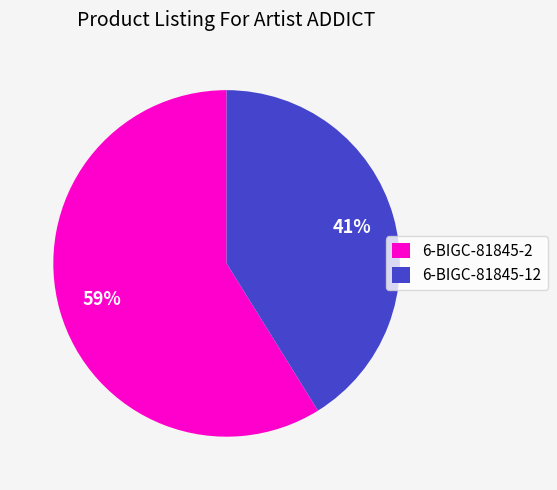

Is it true that 6-BIGC-81845-12 is 41% of the pie?

True